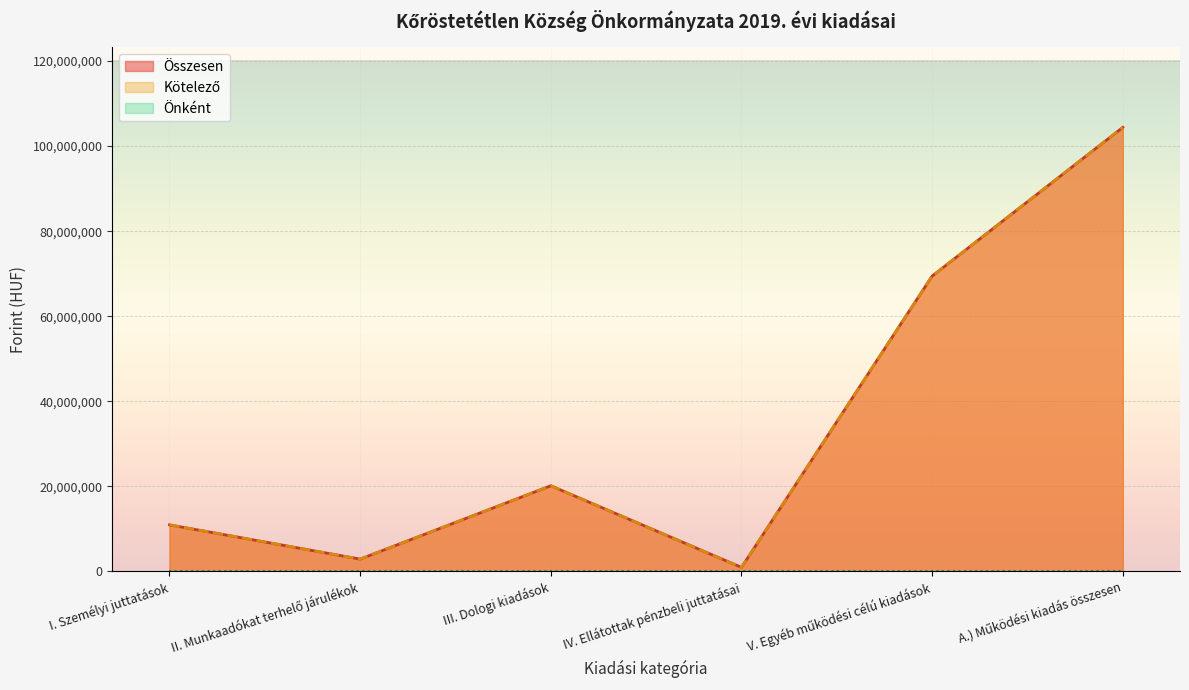

Which category has the highest value in the Összesen series?

A.) Működési kiadás összesen